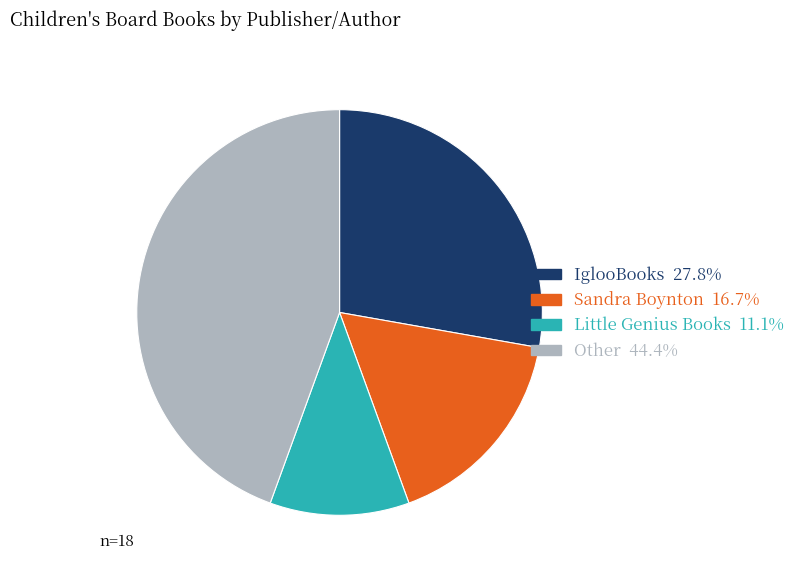

Is the sum of Sandra Boynton 16.7% and Little Genius Books 11.1% greater than half?

No